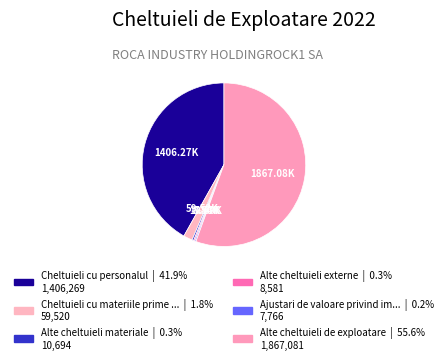

Which slice is the smallest?

Ajustari de valoare privind imobilizarile